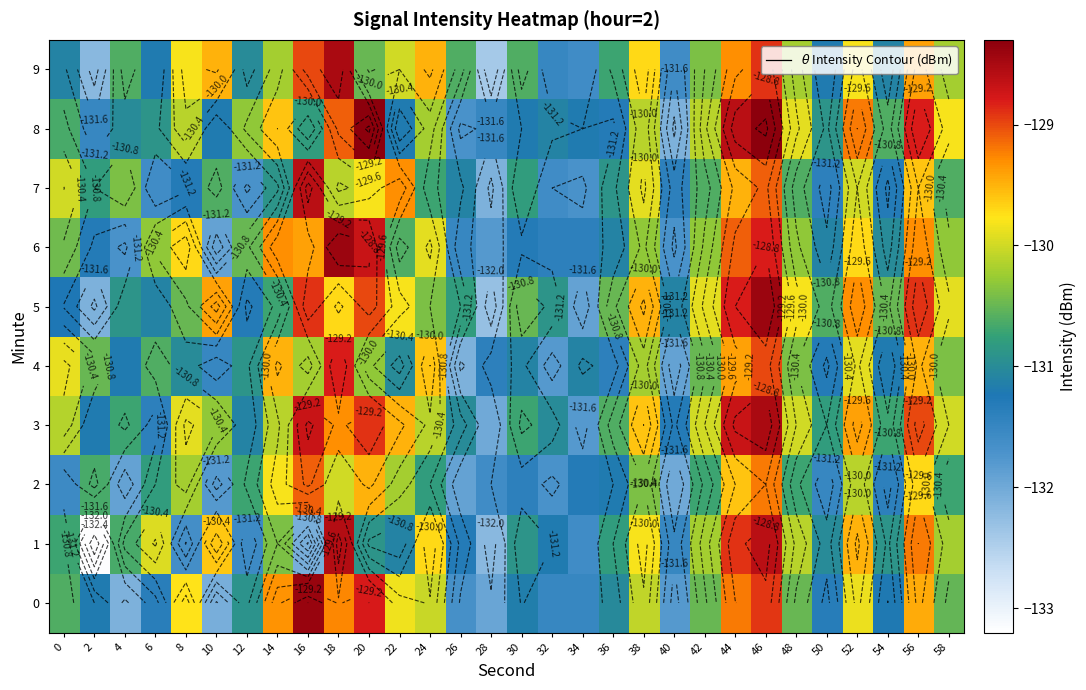

How many categories are shown in the chart?

30